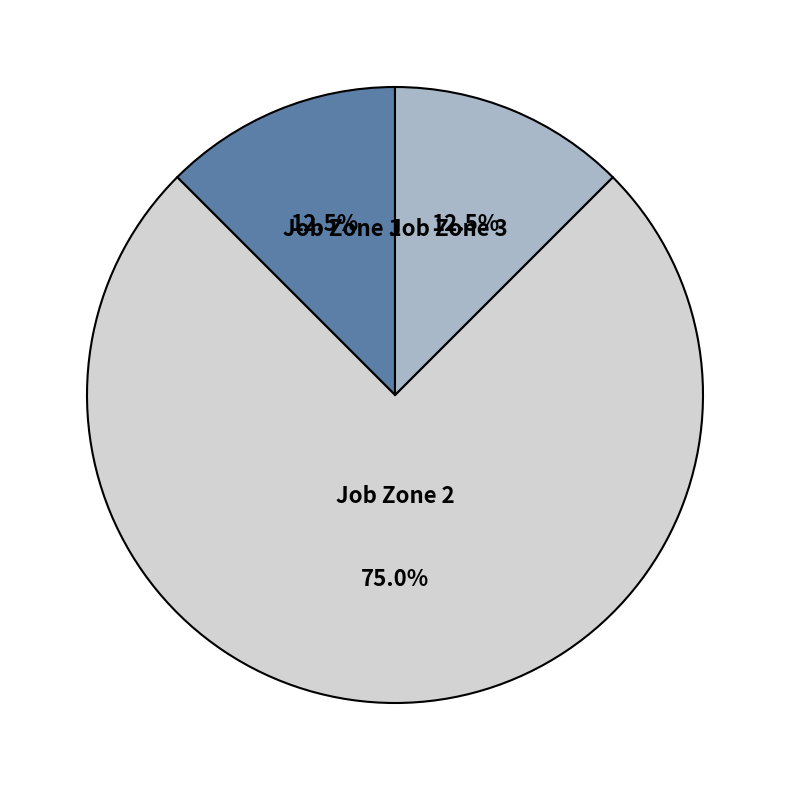

Which has a higher value, Job Zone 3 or Job Zone 2?

Job Zone 2